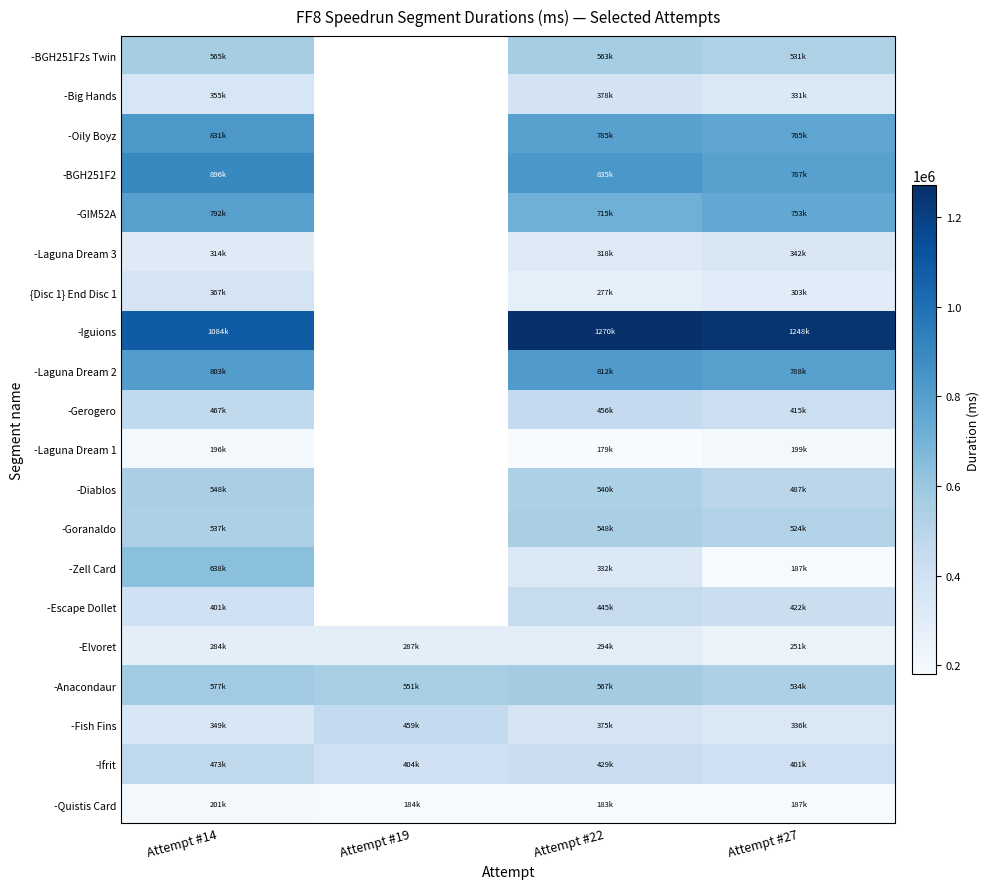

Which label corresponds to the largest value in the chart?

Attempt #22